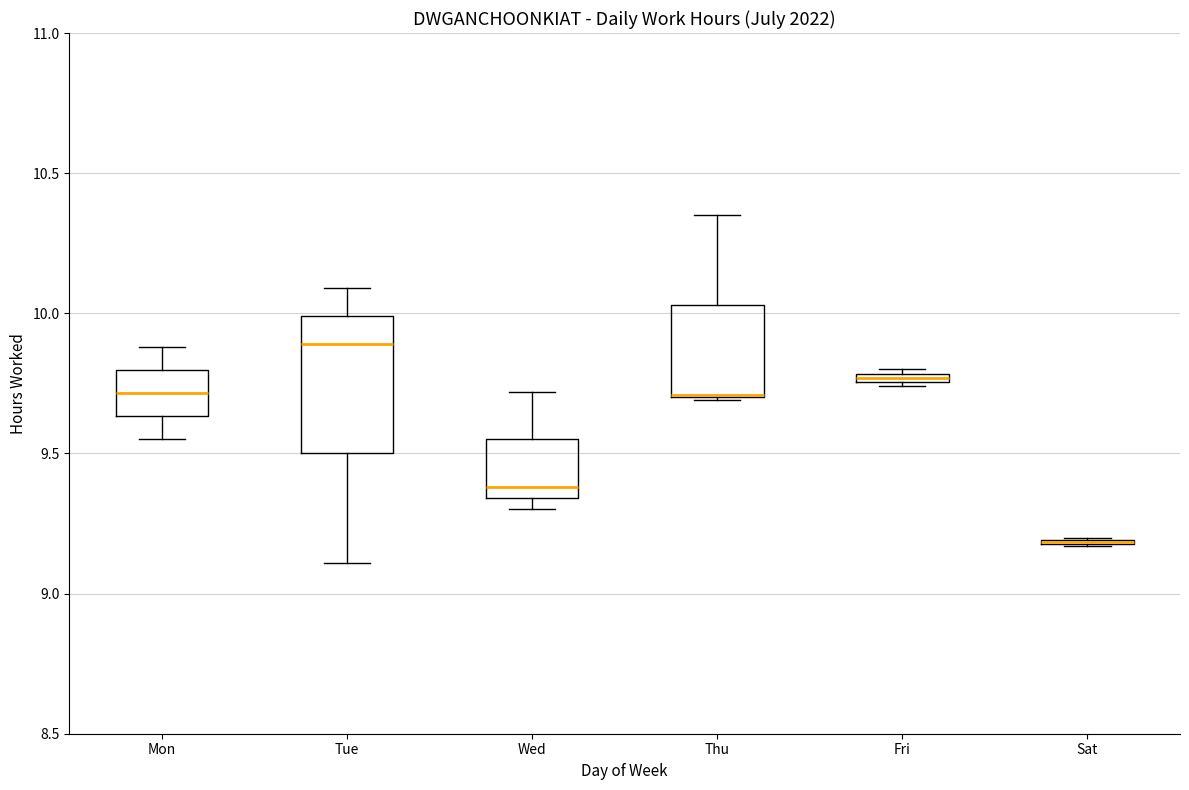

Where does the upper whisker of the box for Mon end on the y-axis? The values are not printed on the chart, so give them approximately, as read against the axis.

9.90